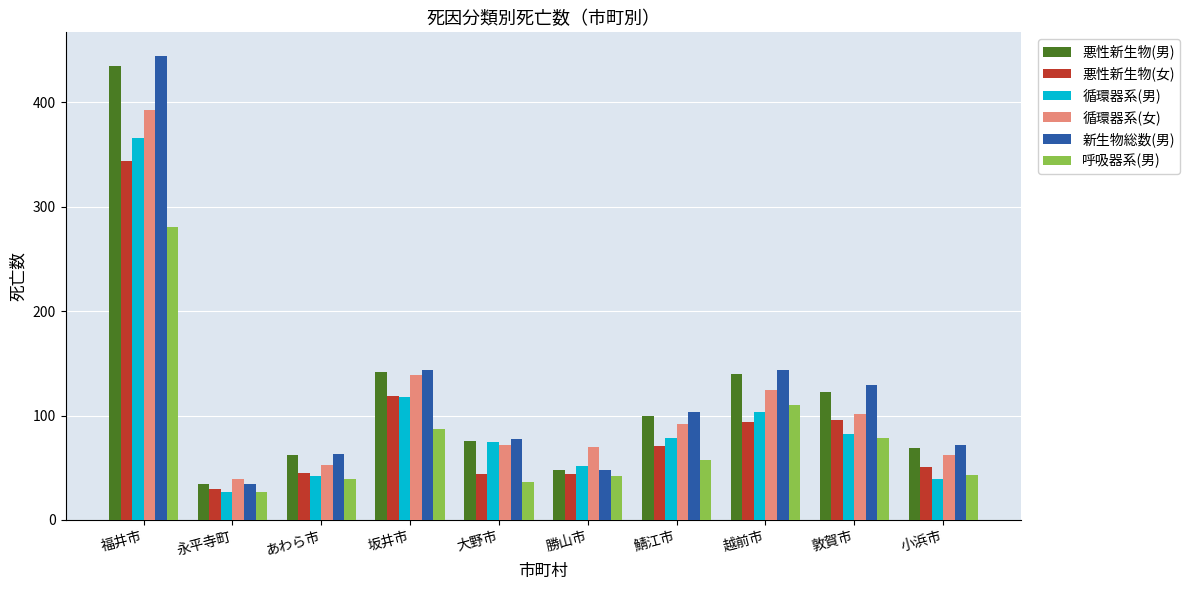

Rank the series by their maximum value, from lowest to highest.

呼吸器系(男), 悪性新生物(女), 循環器系(男), 循環器系(女), 悪性新生物(男), 新生物総数(男)